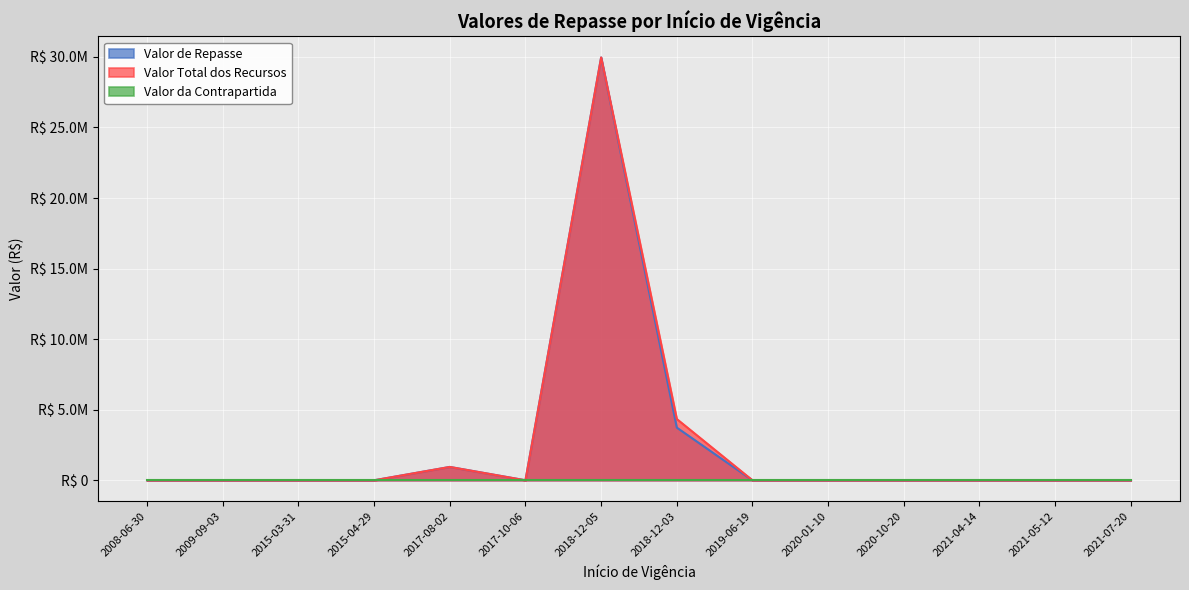

The Valor Total dos Recursos series shows 0.0 at 2020-10-20. True or false?

True